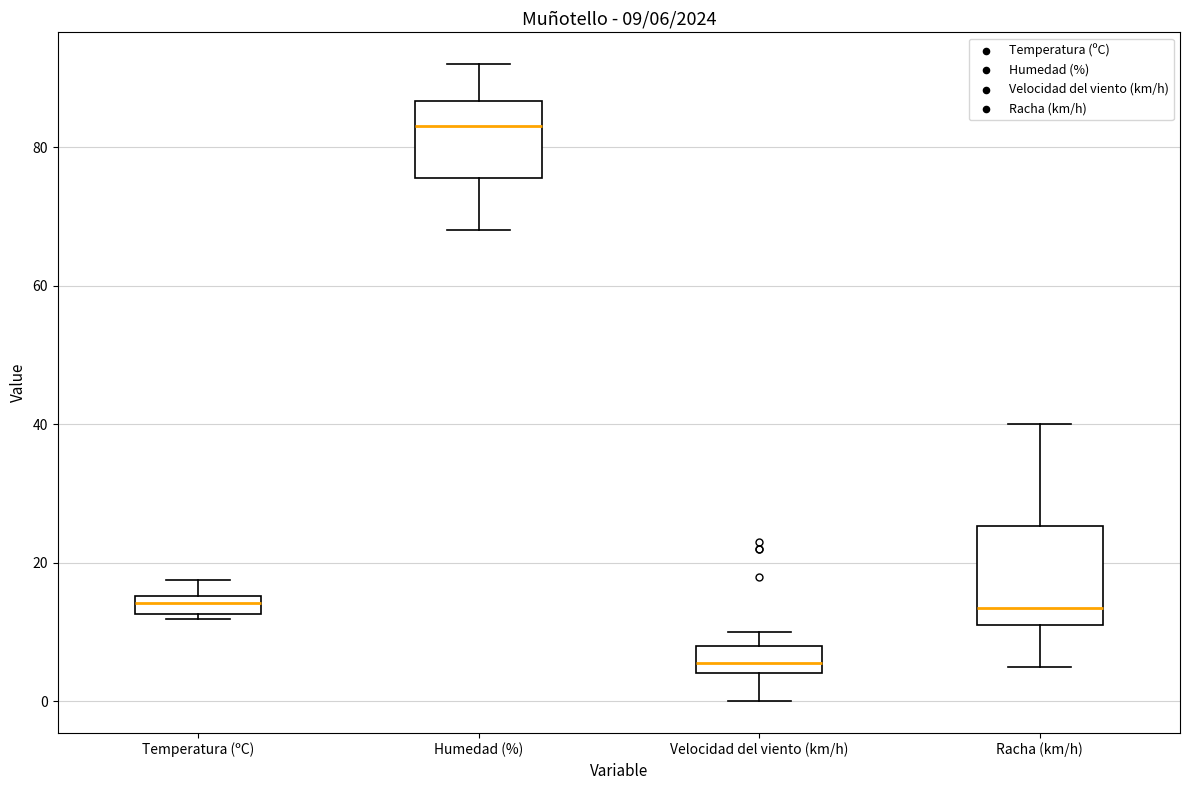

Which box has the lowest median line?

Velocidad del viento (km/h)